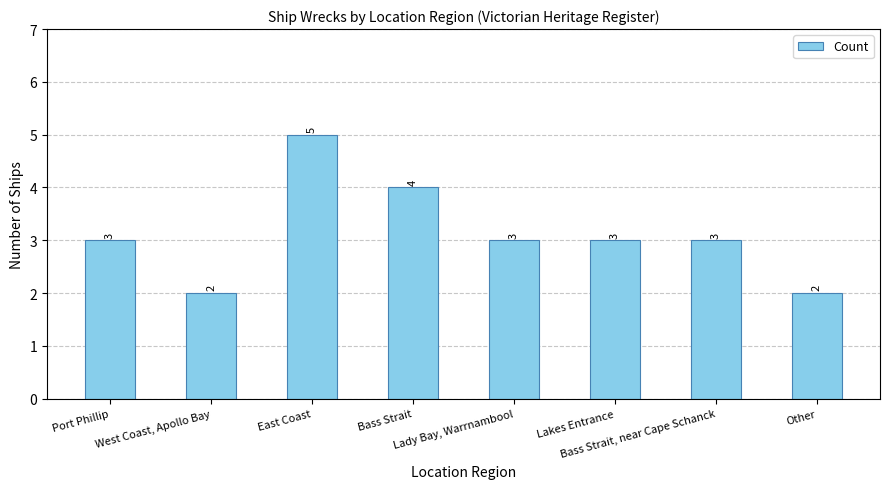

True or false: the data shows 2 at West Coast, Apollo Bay.

True